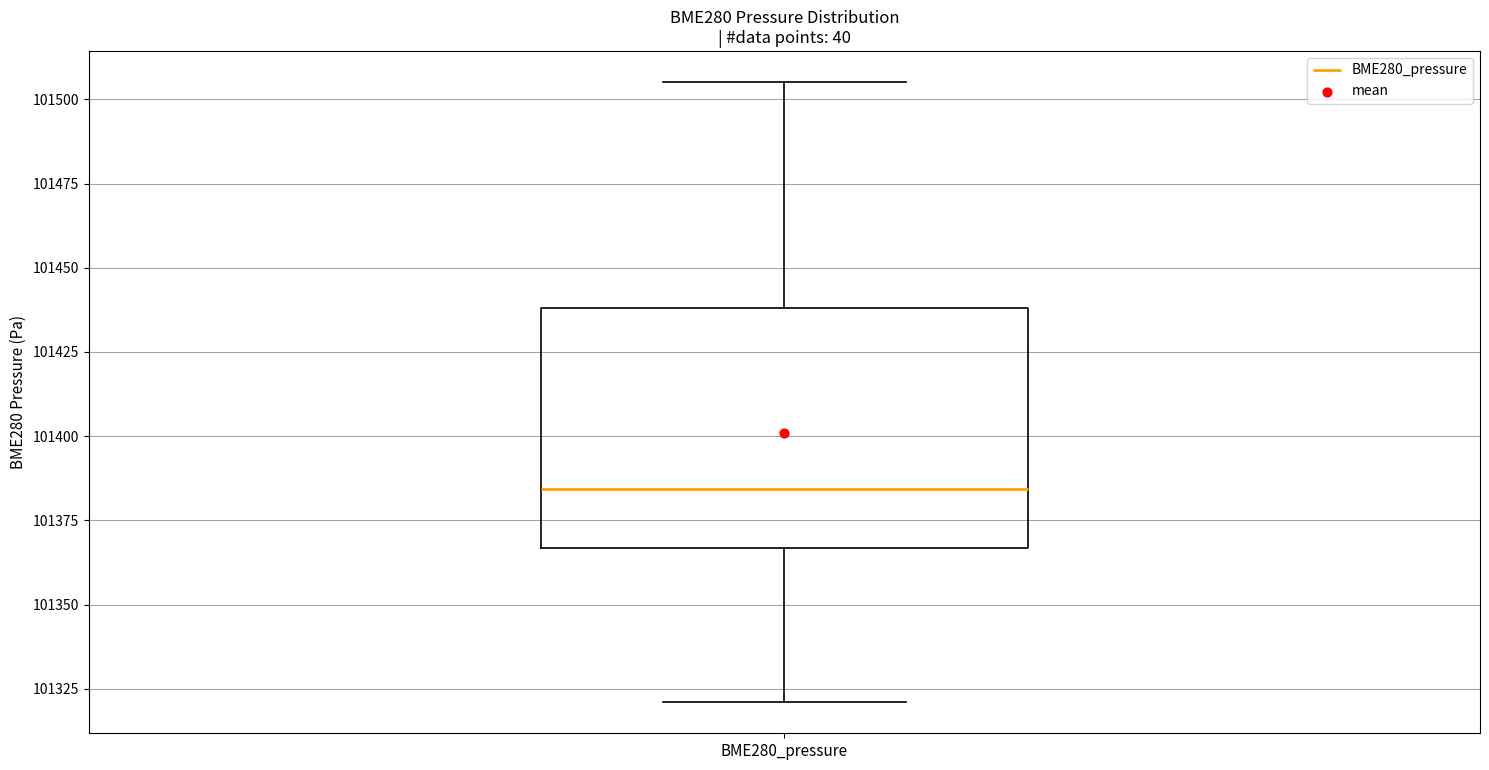

Transcribe this box plot: give where the median line is, the range the box spans, and where the two whiskers end, as read against the y-axis. The values are not printed on the chart, so give them approximately, as read against the axis.

median 101385, box 101365 to 101440, whiskers 101320 to 101505